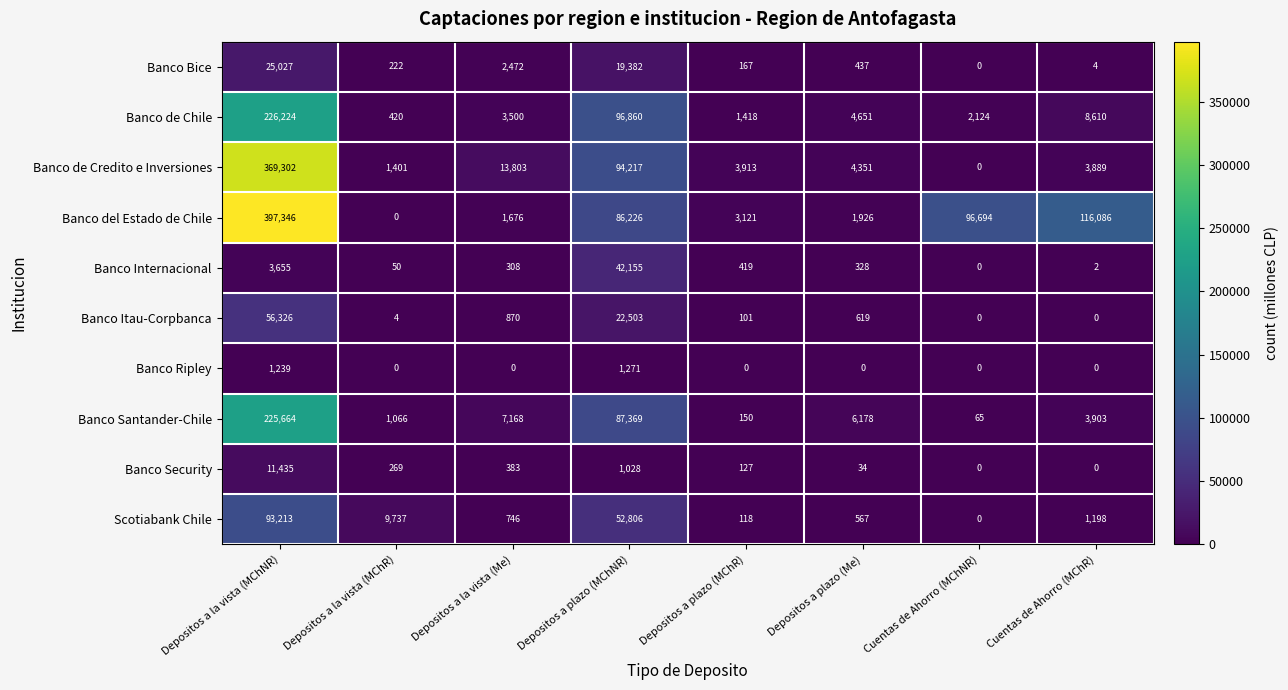

At which category is the sum across all series the highest?

Depositos a la vista (MChNR)